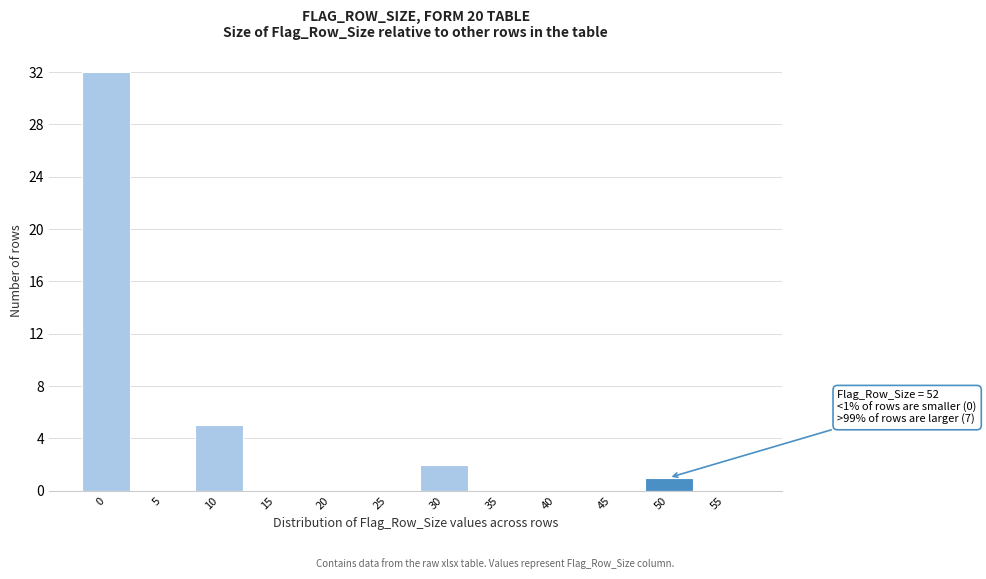

Where is the data nearest to the value 16?

10